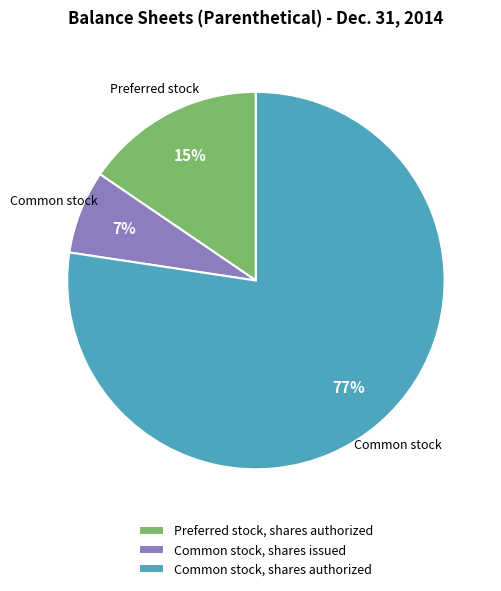

True or false: Common stock, shares issued accounts for 1% of the total.

False